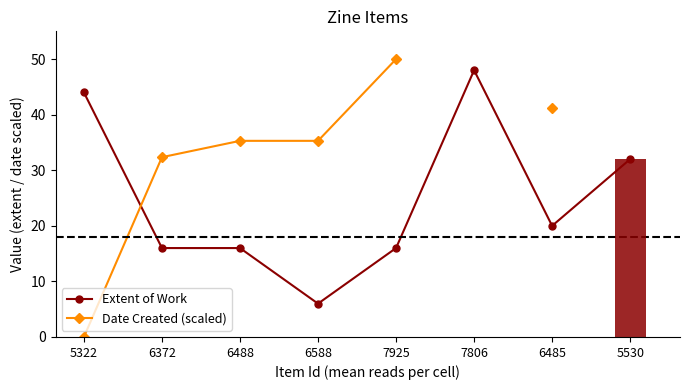

The Date Created (scaled) series shows 35.3 at 6588. True or false?

True